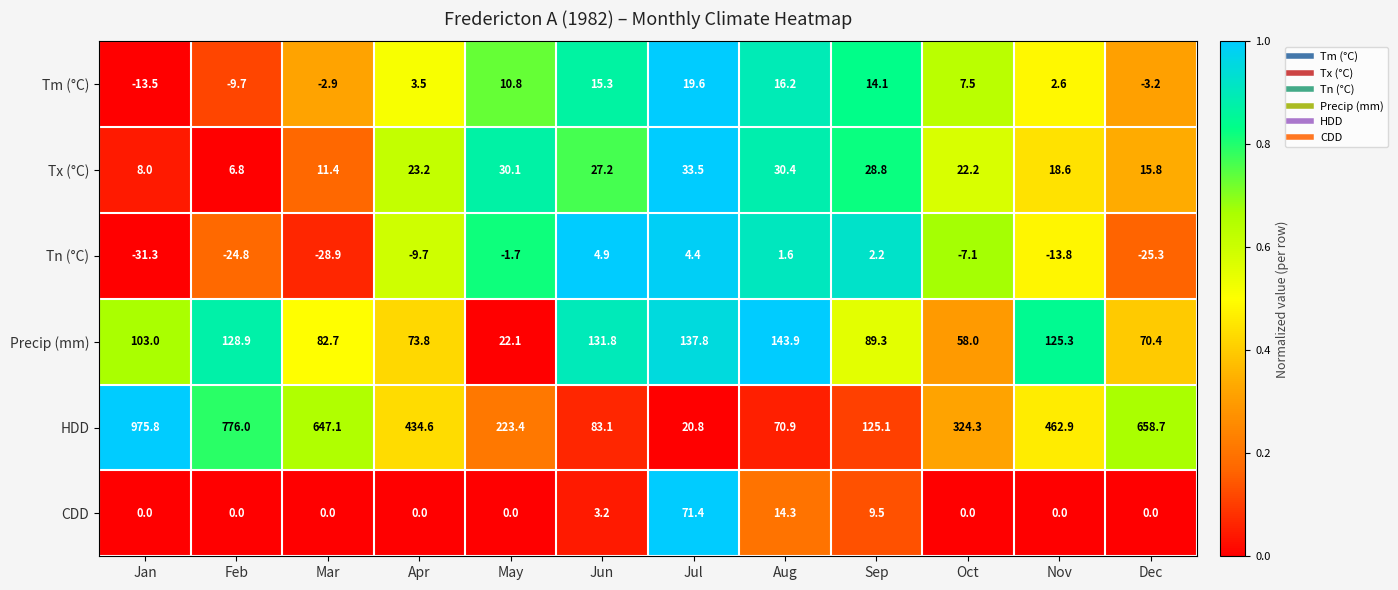

Which series changed the most between Jan and Oct?

HDD